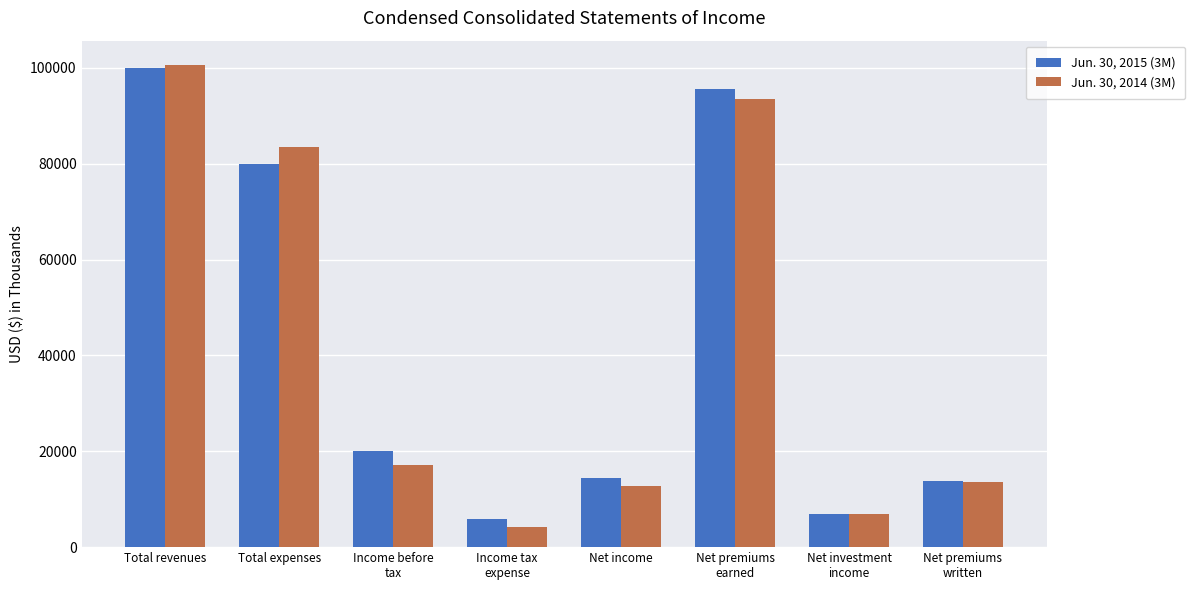

How many data points does each series have?

8